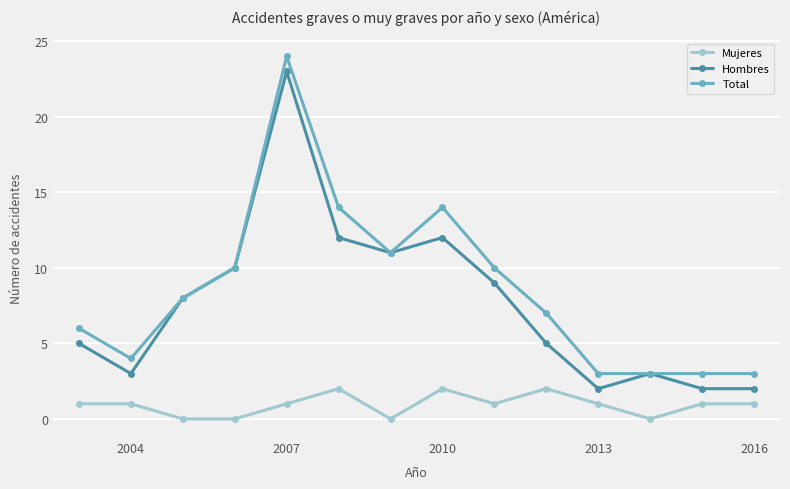

What is the value of the Hombres point at the 1st from the left?

5